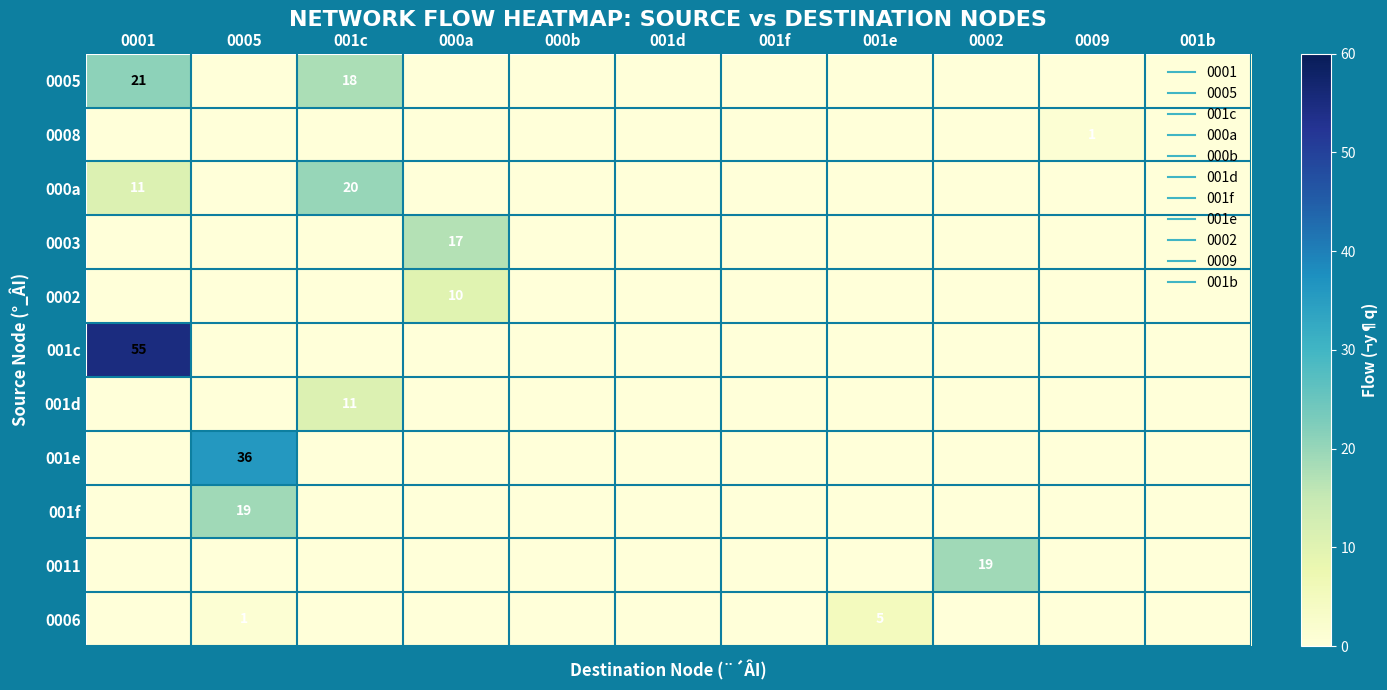

At which label is 001c closest to 27?

0005